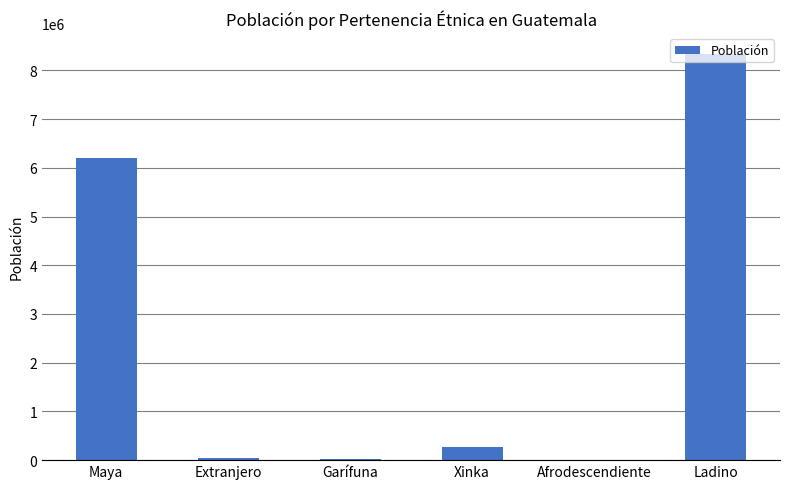

At which label is the value closest to 4173135?

Maya